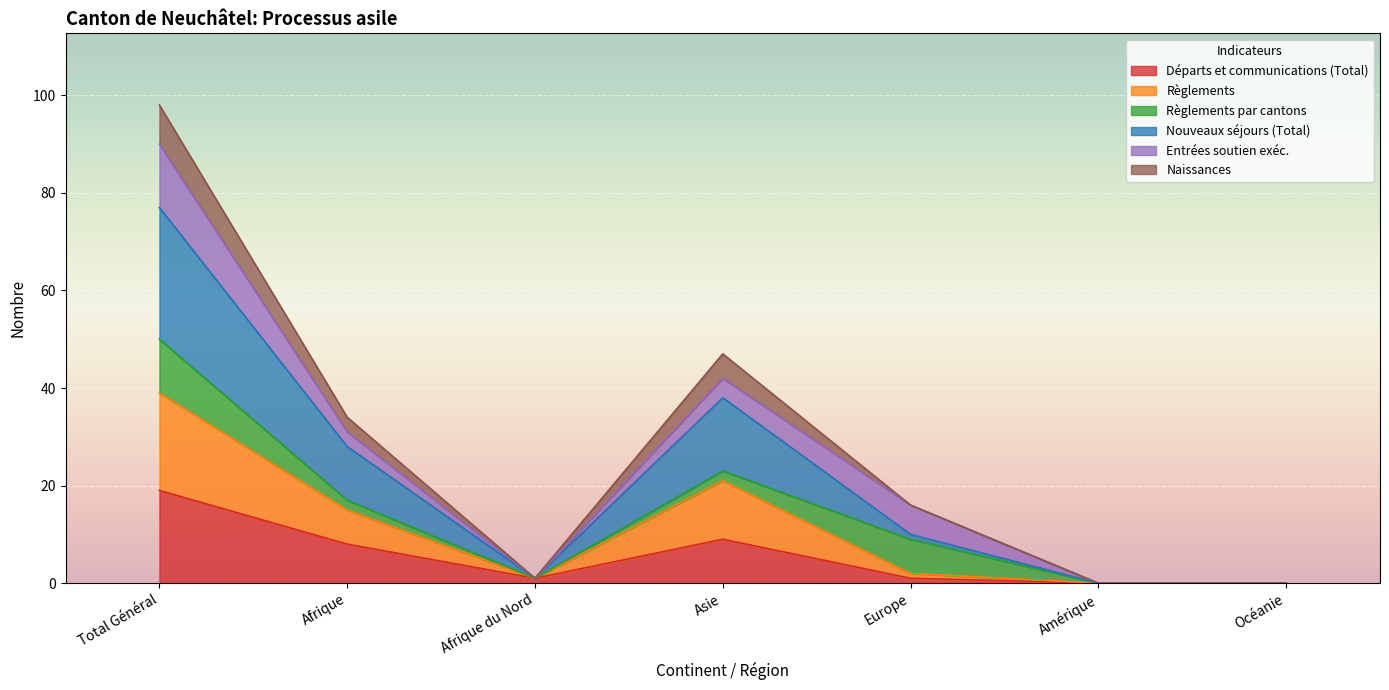

At which label does Départs et communications (Total) reach its peak?

Total Général